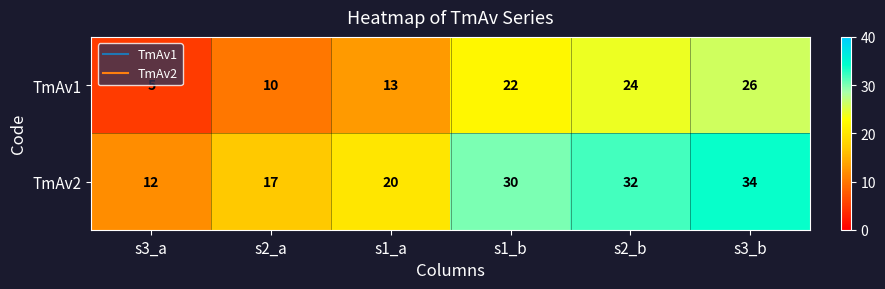

What is the difference between the maximum and minimum values in the TmAv2 series?

22